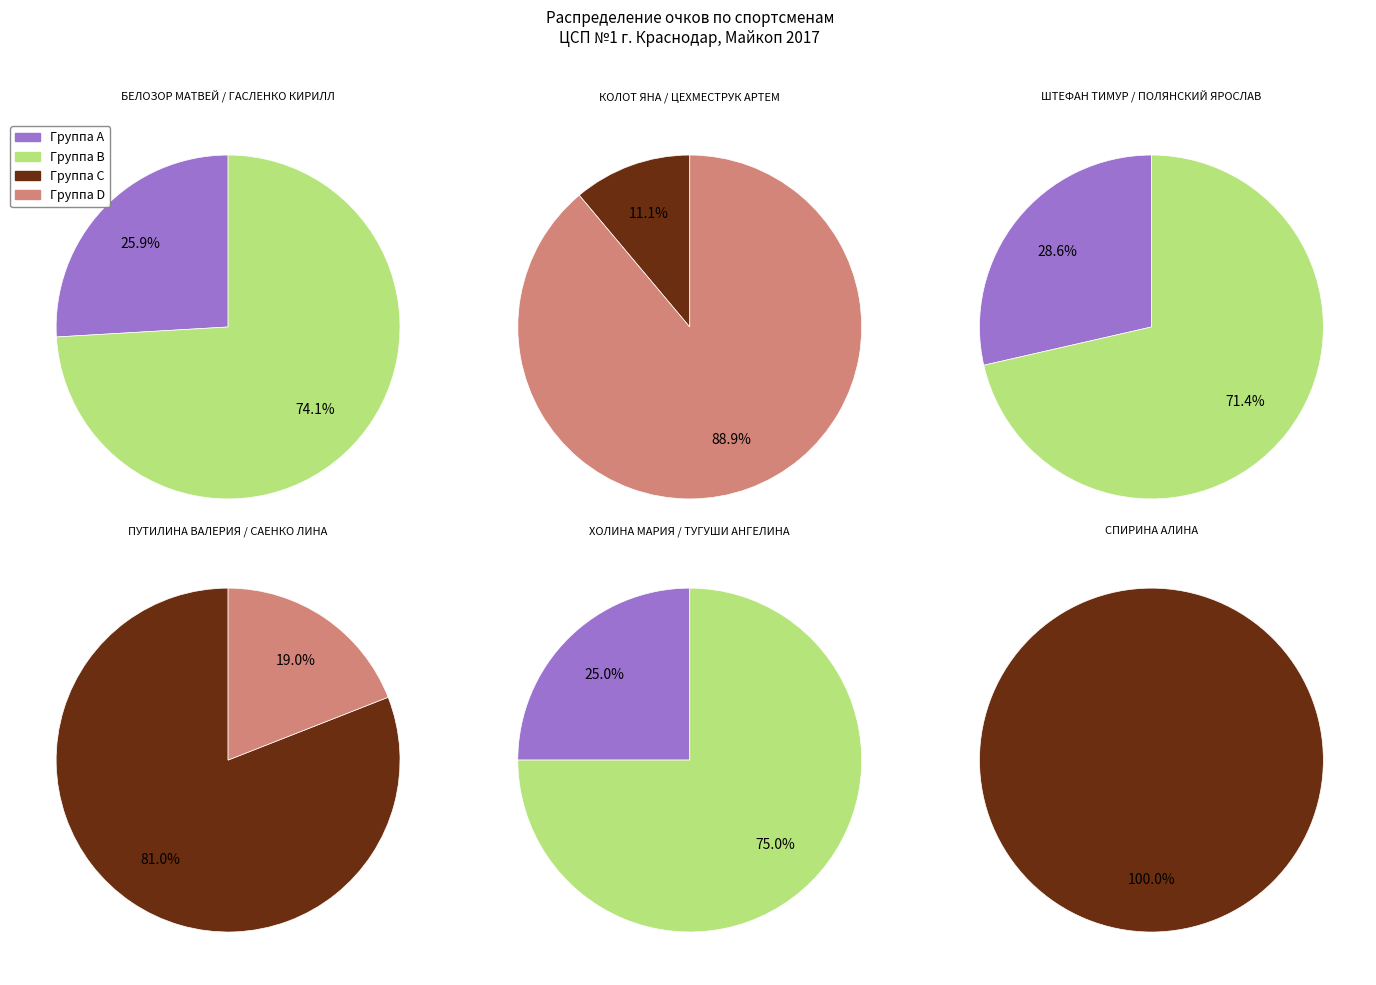

Which has a higher value, СПИРИНА АЛИНА or ХОЛИНА МАРИЯ?

СПИРИНА АЛИНА